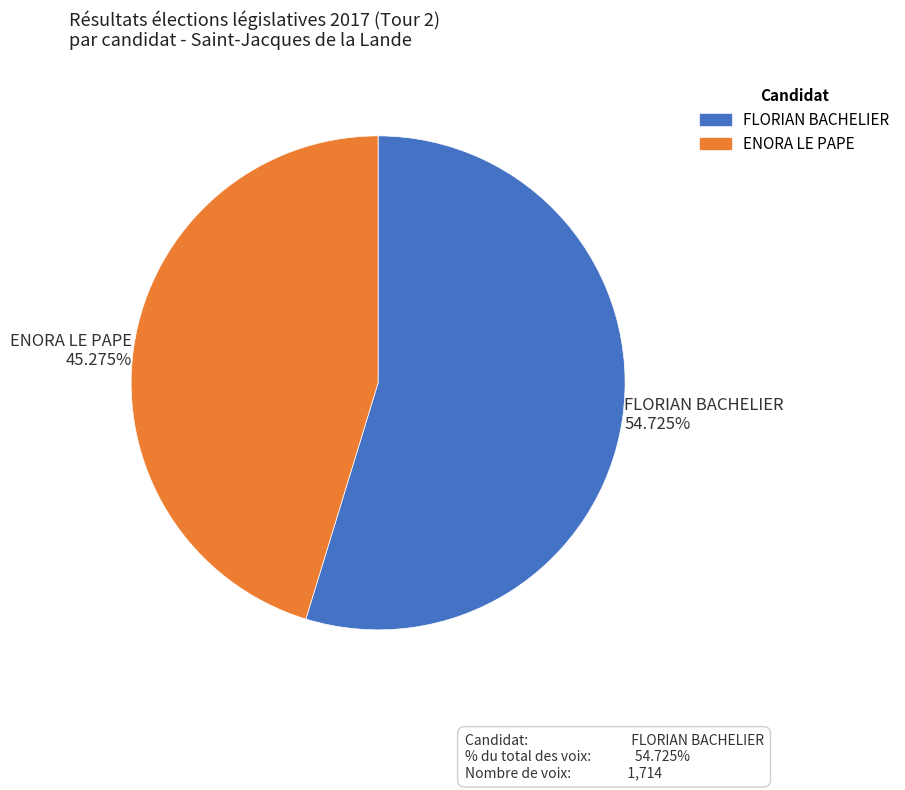

Approximately how many times larger is the value at FLORIAN BACHELIER compared to ENORA LE PAPE?

1.2